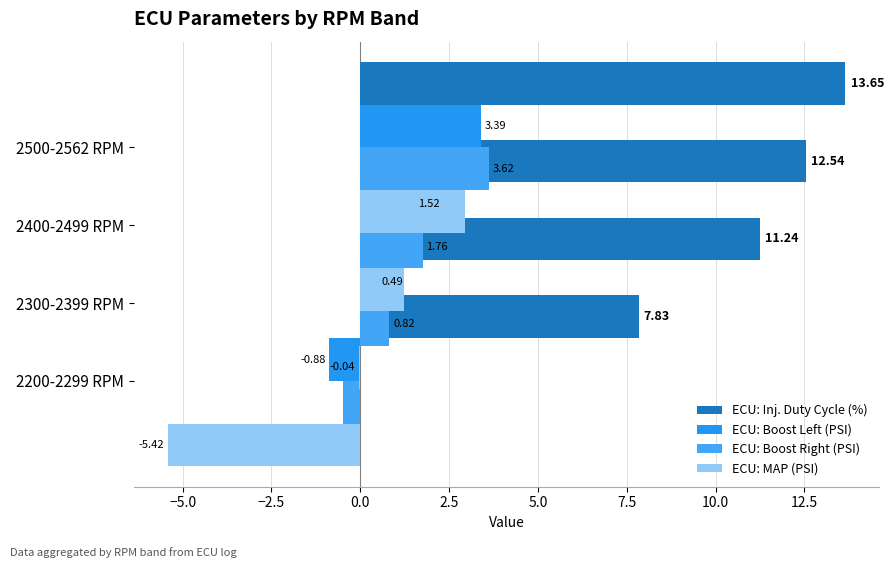

Count the number of categories in the chart.

4